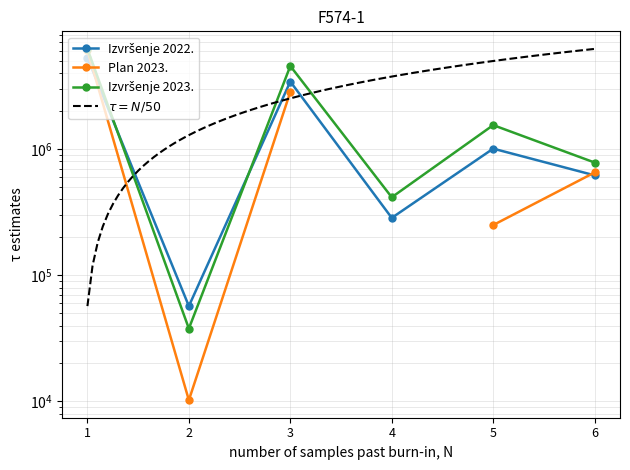

Does the chart have visible grid lines?

Yes